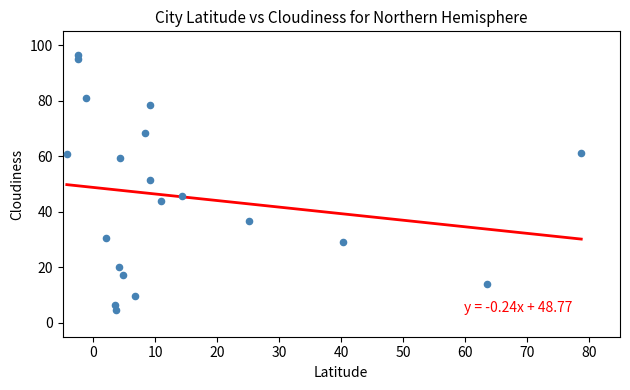

What Y value in the scatter plot is closest to 50?

51.4